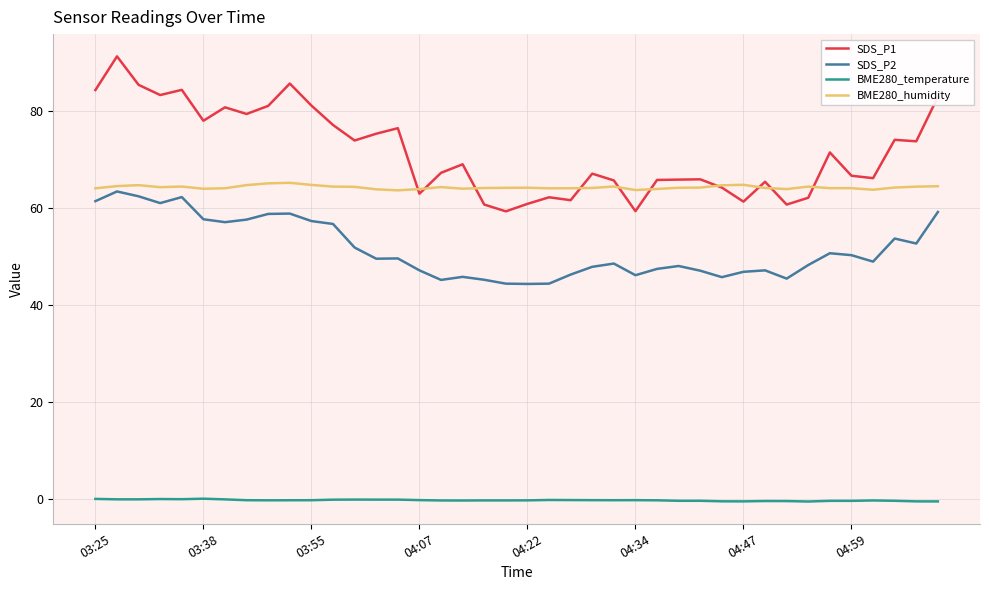

What is the lowest value of the SDS_P1 series?

59.2